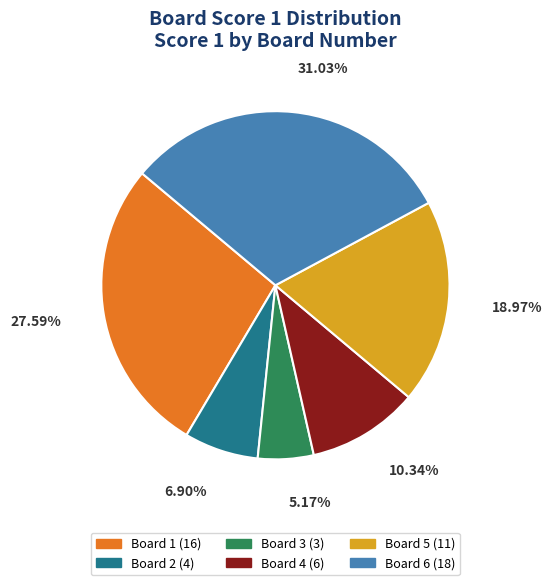

Is there a majority slice in this chart?

No